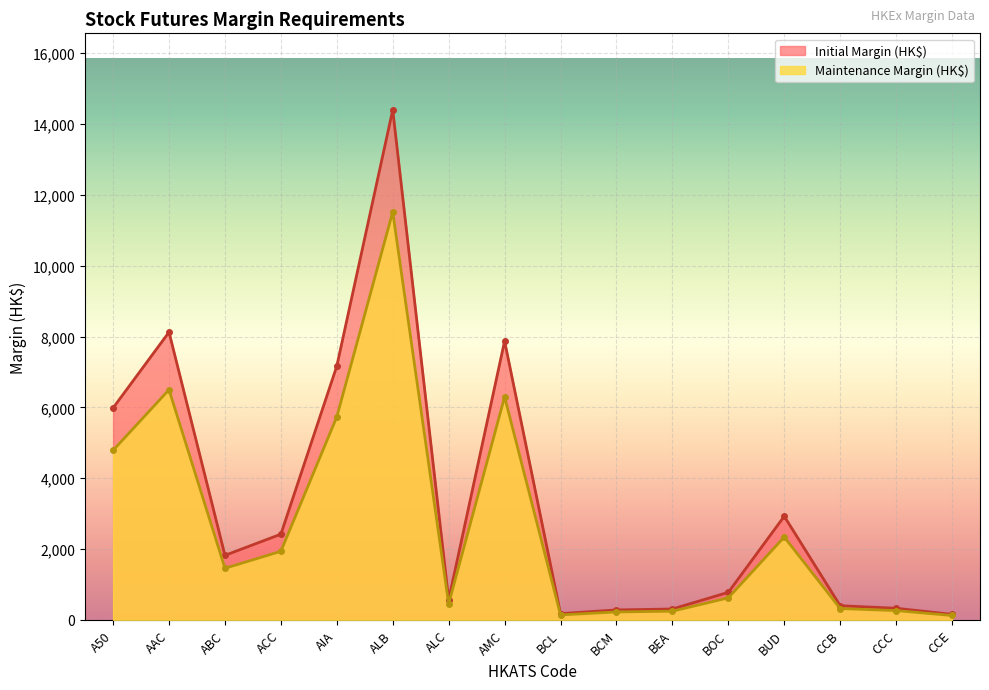

Reading right to left, transcribe all the data shown in this chart.

Initial Margin (HK$): CCE=156	CCC=328	CCB=400	BUD=2926	BOC=778	BEA=307	BCM=281	BCL=176	AMC=7873	ALC=567	ALB=14403	AIA=7168	ACC=2420	ABC=1822	AAC=8126	A50=5985
Maintenance Margin (HK$): CCE=124	CCC=262	CCB=320	BUD=2340	BOC=622	BEA=245	BCM=224	BCL=140	AMC=6298	ALC=453	ALB=11522	AIA=5734	ACC=1936	ABC=1457	AAC=6500	A50=4788